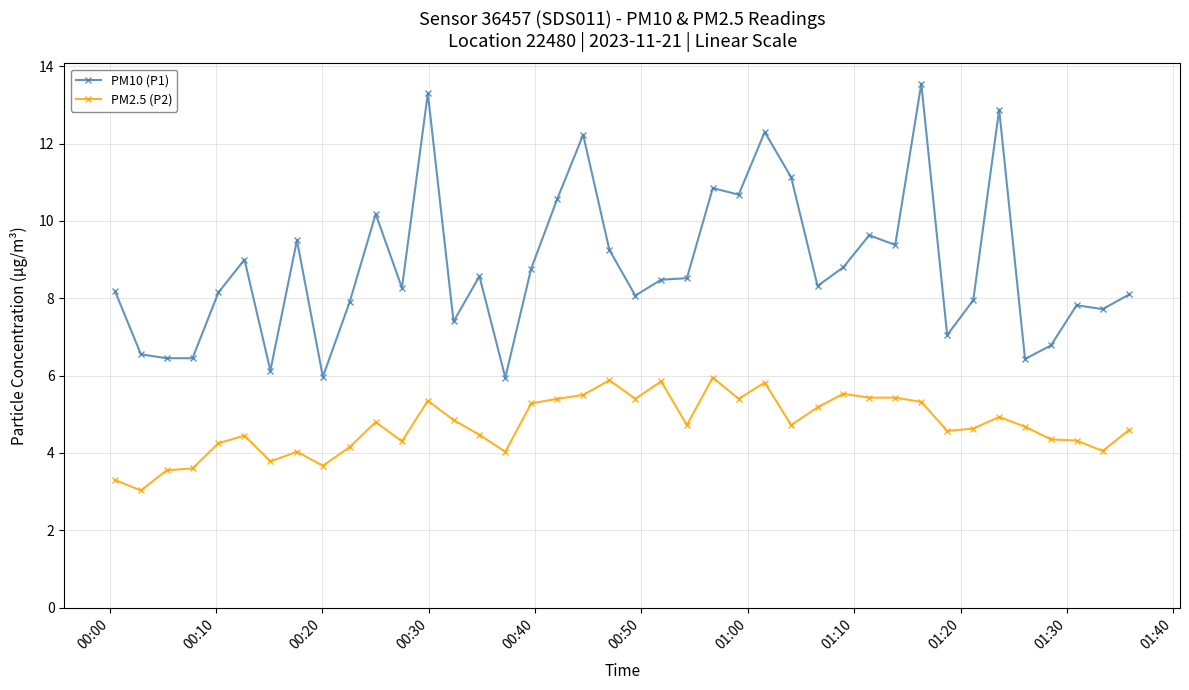

Which series has the widest spread of values?

PM10 (P1)